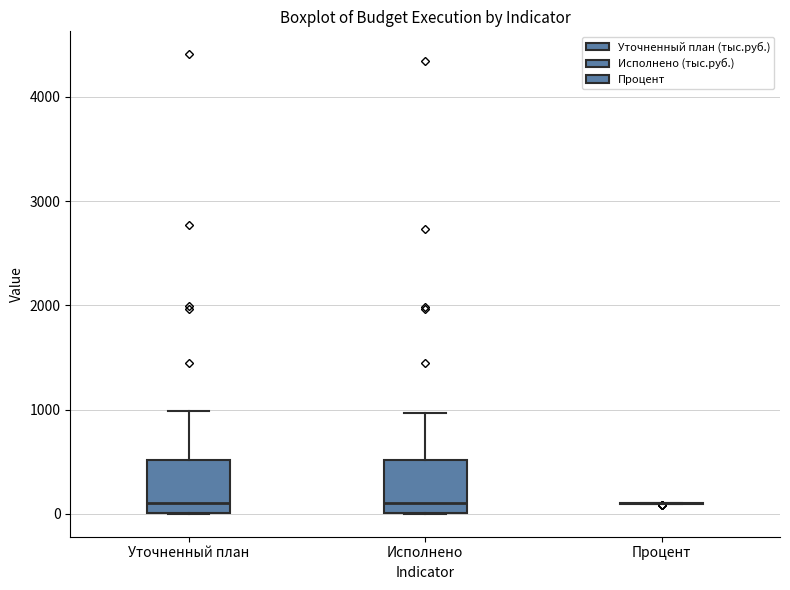

Reading left to right, transcribe this box plot: for each box, give where its median line is, the range the box spans, and where its two whiskers end, as read against the y-axis. The values are not printed on the chart, so give them approximately, as read against the axis.

Уточненный план: median 100, box 0 to 500, whiskers 0 to 1000
Исполнено: median 100, box 0 to 500, whiskers 0 to 1000
Процент: box collapsed to a line at 100, whiskers 100 to 100